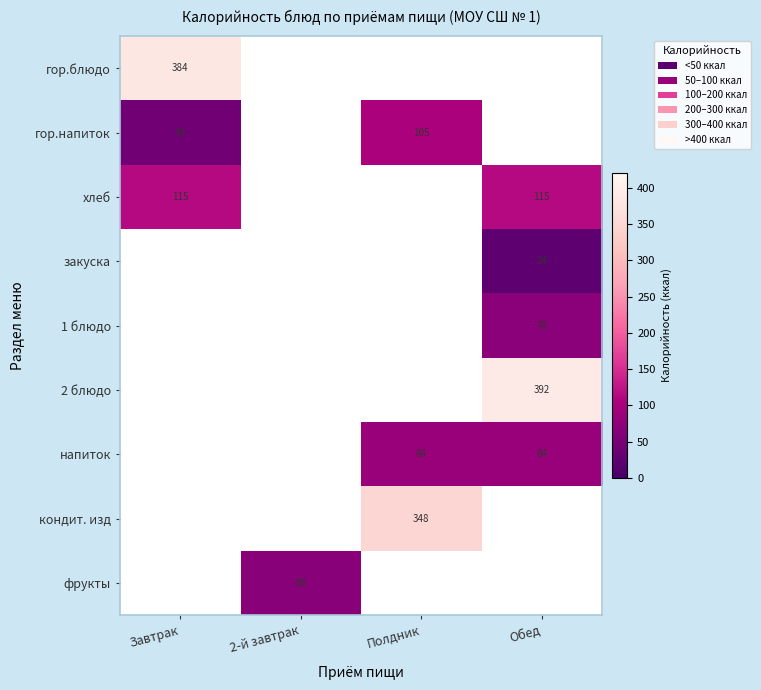

Is it true that кондит. изд equals 348.0 at Полдник?

True